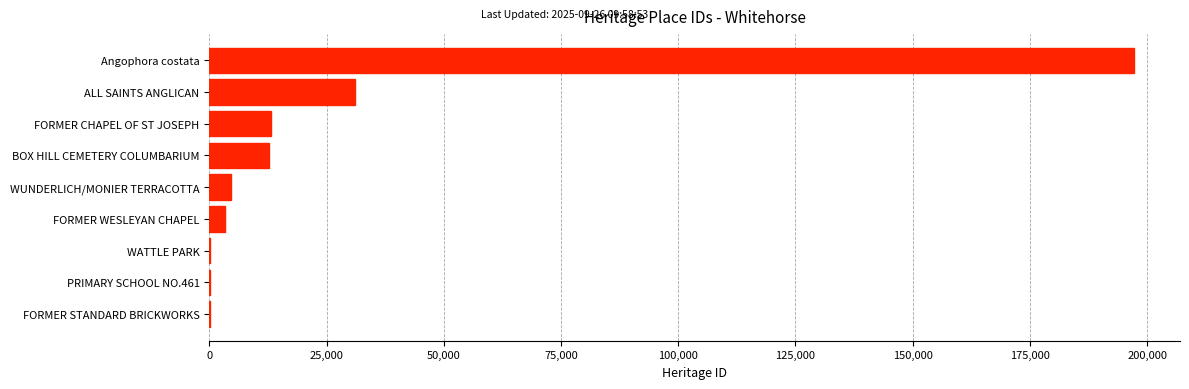

Approximately how many times larger is the value at BOX HILL CEMETERY COLUMBARIUM compared to FORMER CHAPEL OF ST JOSEPH?

1.0